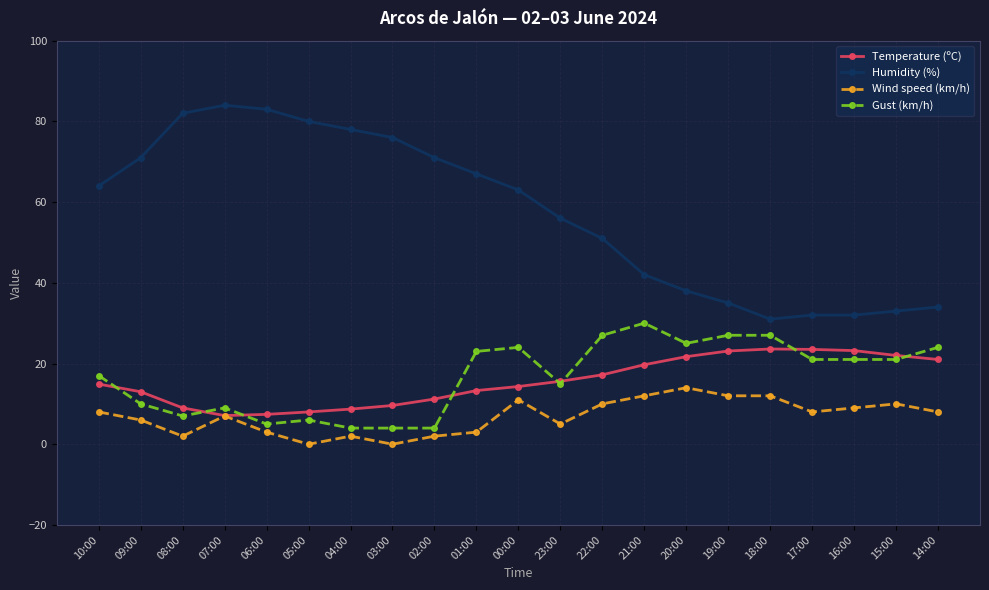

What is the difference between the Temperature (ºC) values at 20:00 and 04:00?

13.0